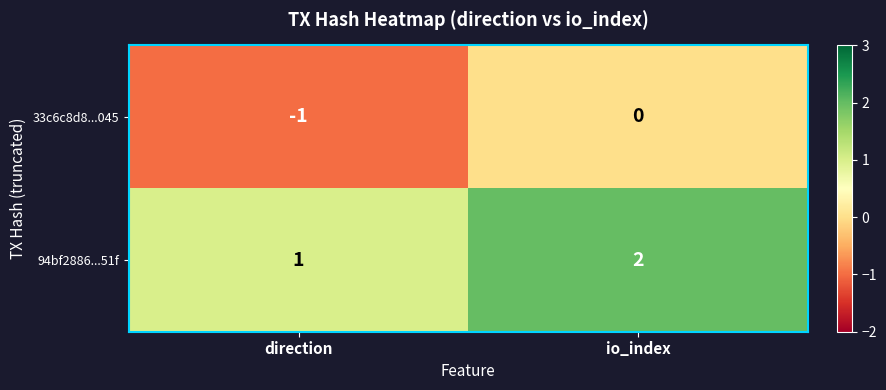

Which series has the largest total across all categories?

94bf2886...51f